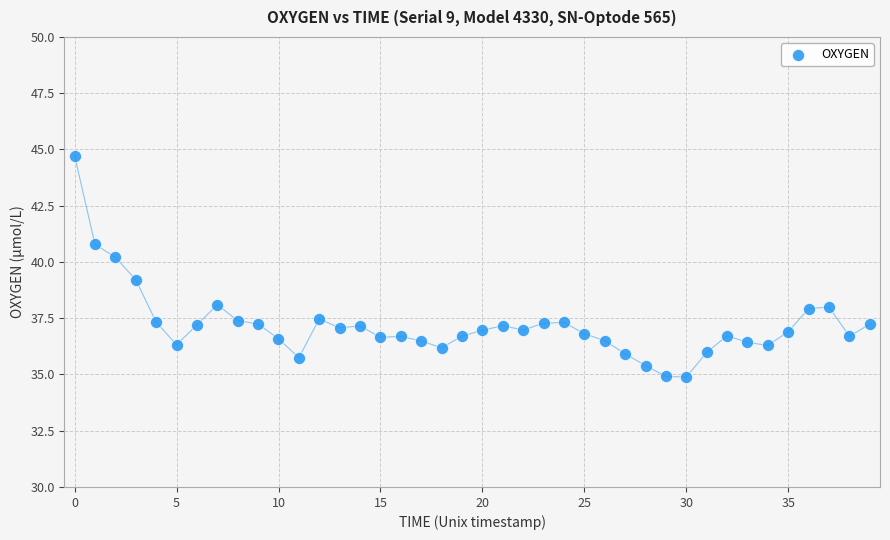

What Y value in the scatter plot is closest to 39?

39.2